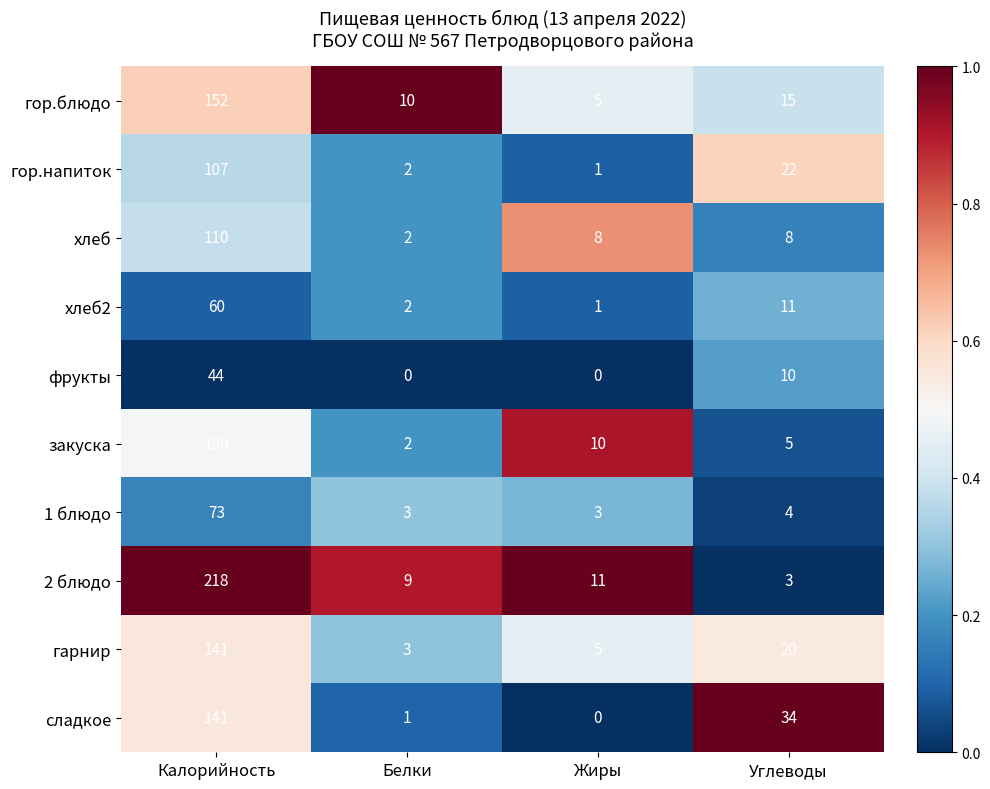

Where does the 1 блюдо series first go above 4?

Калорийность